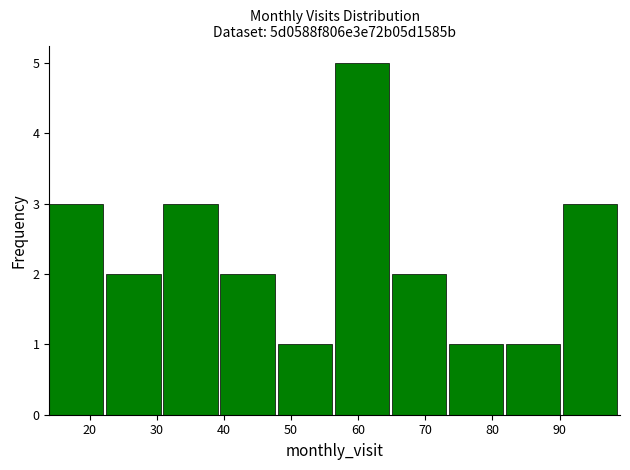

Reading left to right, transcribe this chart: for each bar, give the range it covers on the x-axis and its height. Neither the bar edges nor the heights are printed on the chart, so give them approximately, as read against the axes.

14.0 to 22.5: 3
22.5 to 31.0: 2
31.0 to 39.5: 3
39.5 to 48.0: 2
48.0 to 56.5: 1
56.5 to 65.0: 5
65.0 to 73.5: 2
73.5 to 82.0: 1
82.0 to 90.5: 1
90.5 to 99.0: 3